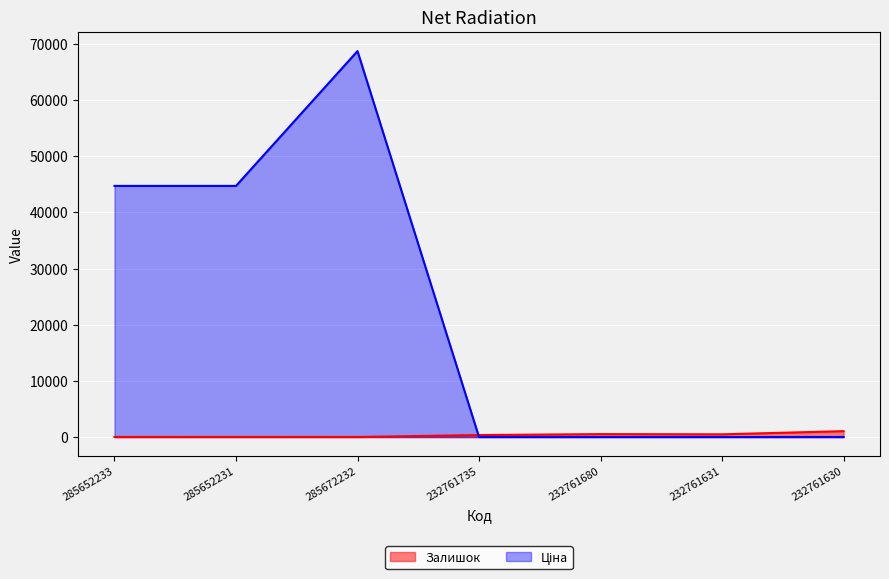

How many intersections are there between Ціна and Залишок?

1